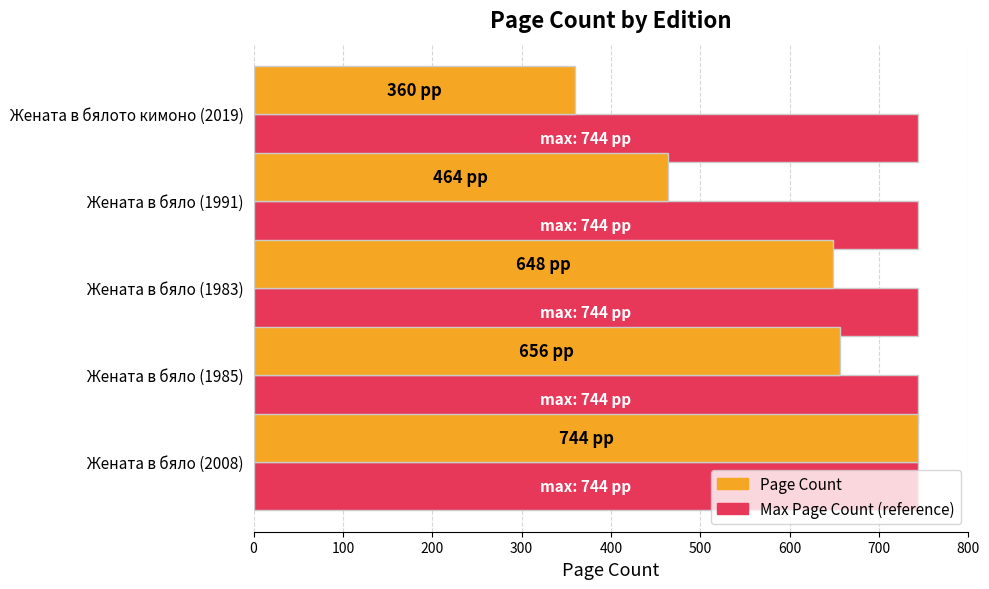

What is the total value across all series at Жената в бялото кимоно (2019)?

1104